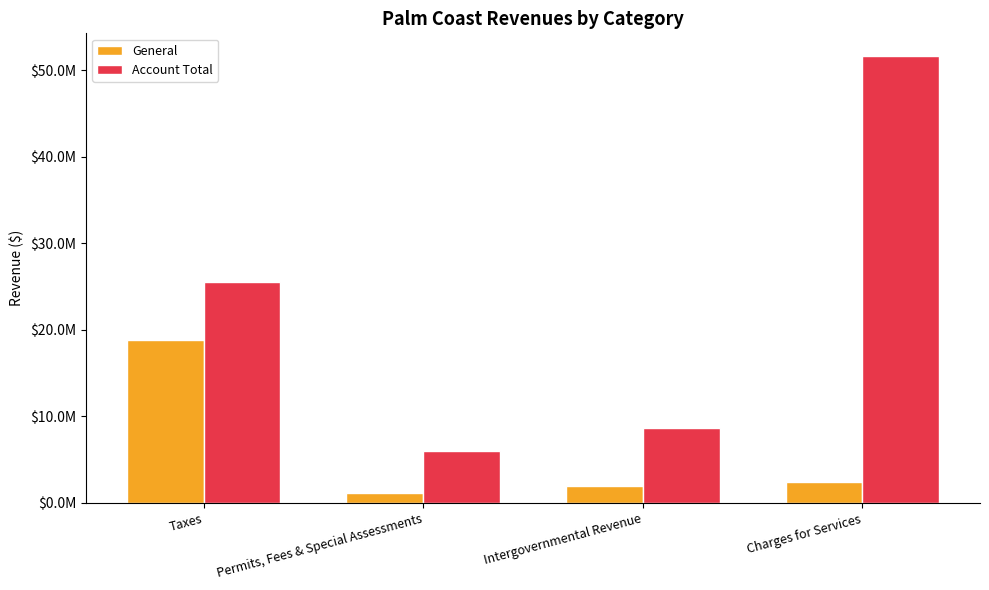

What position from the left is Intergovernmental Revenue?

3